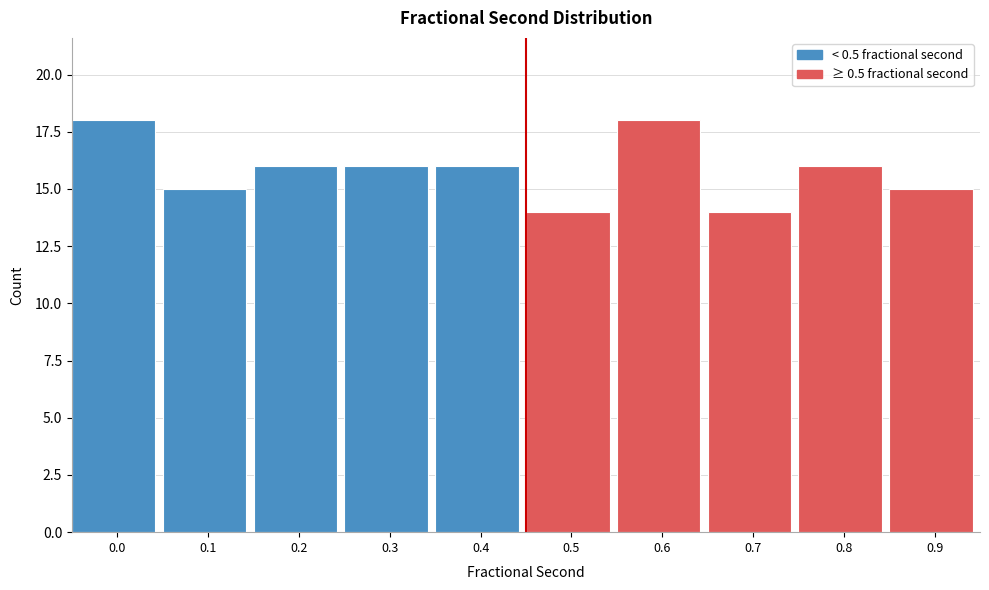

Reading right to left, what are all the values shown in this chart?

15	16	14	18	14	16	16	16	15	18